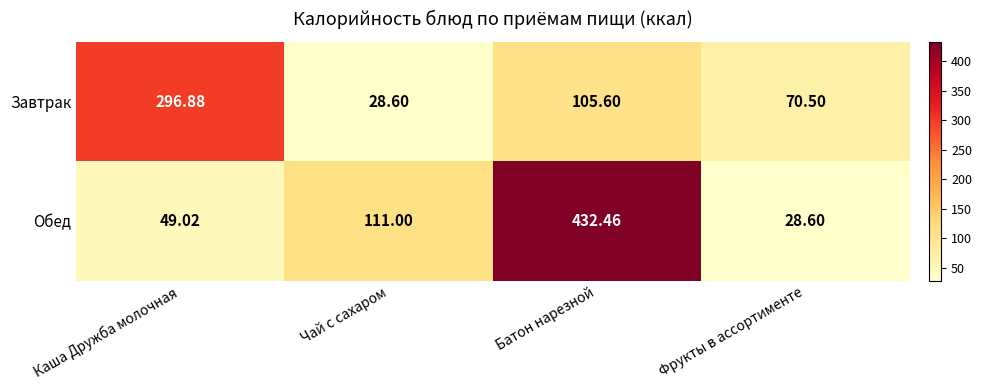

How many data points does each series have?

4